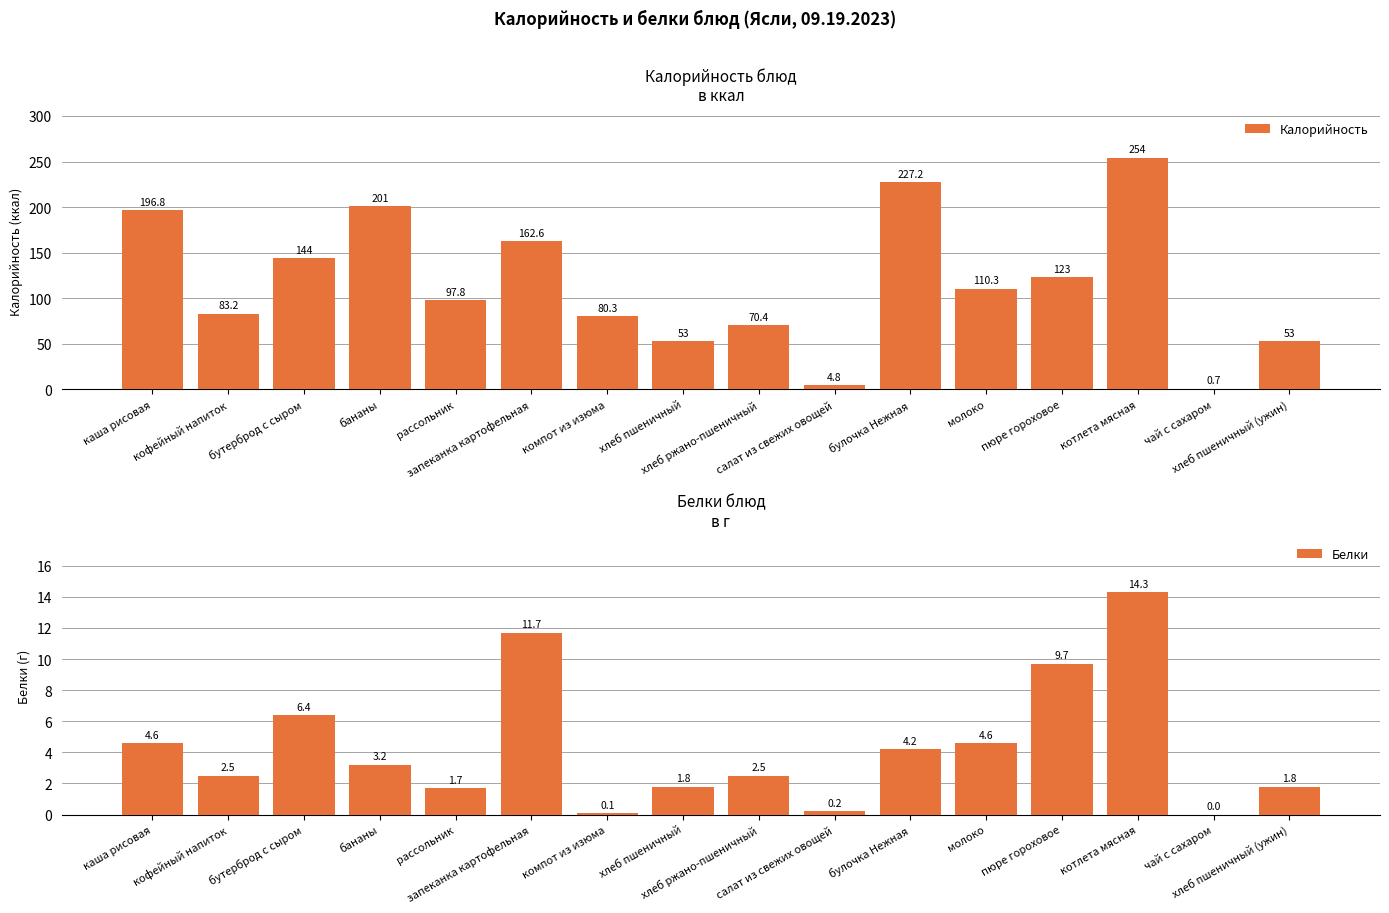

Rank the categories by Калорийность value from lowest to highest.

чай с сахаром, салат из свежих овощей, хлеб пшеничный, хлеб пшеничный (ужин), хлеб ржано-пшеничный, компот из изюма, кофейный напиток, рассольник, молоко, пюре гороховое, бутерброд с сыром, запеканка картофельная, каша рисовая, бананы, булочка Нежная, котлета мясная